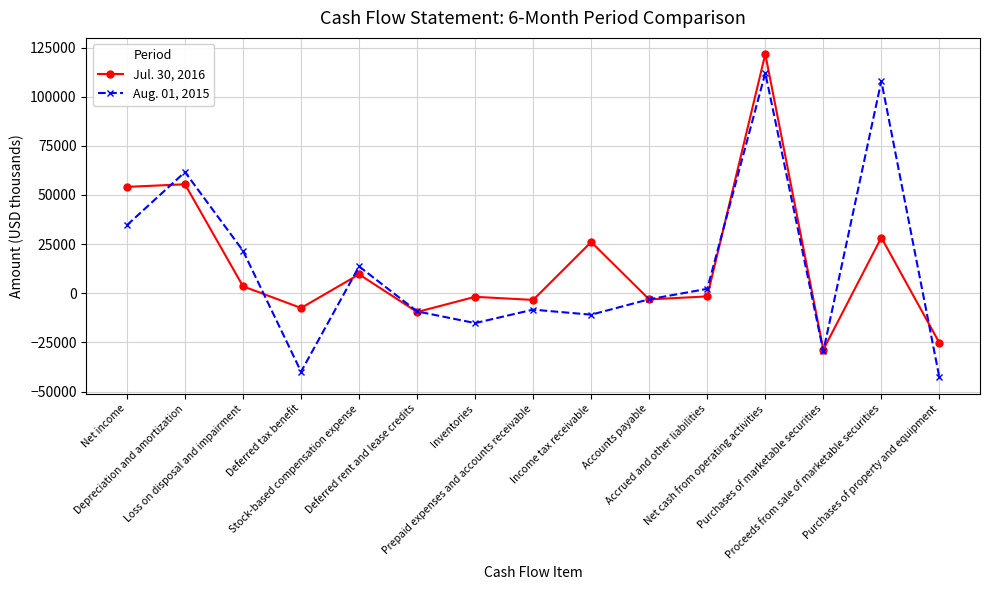

How many values in Jul. 30, 2016 are below zero?

8